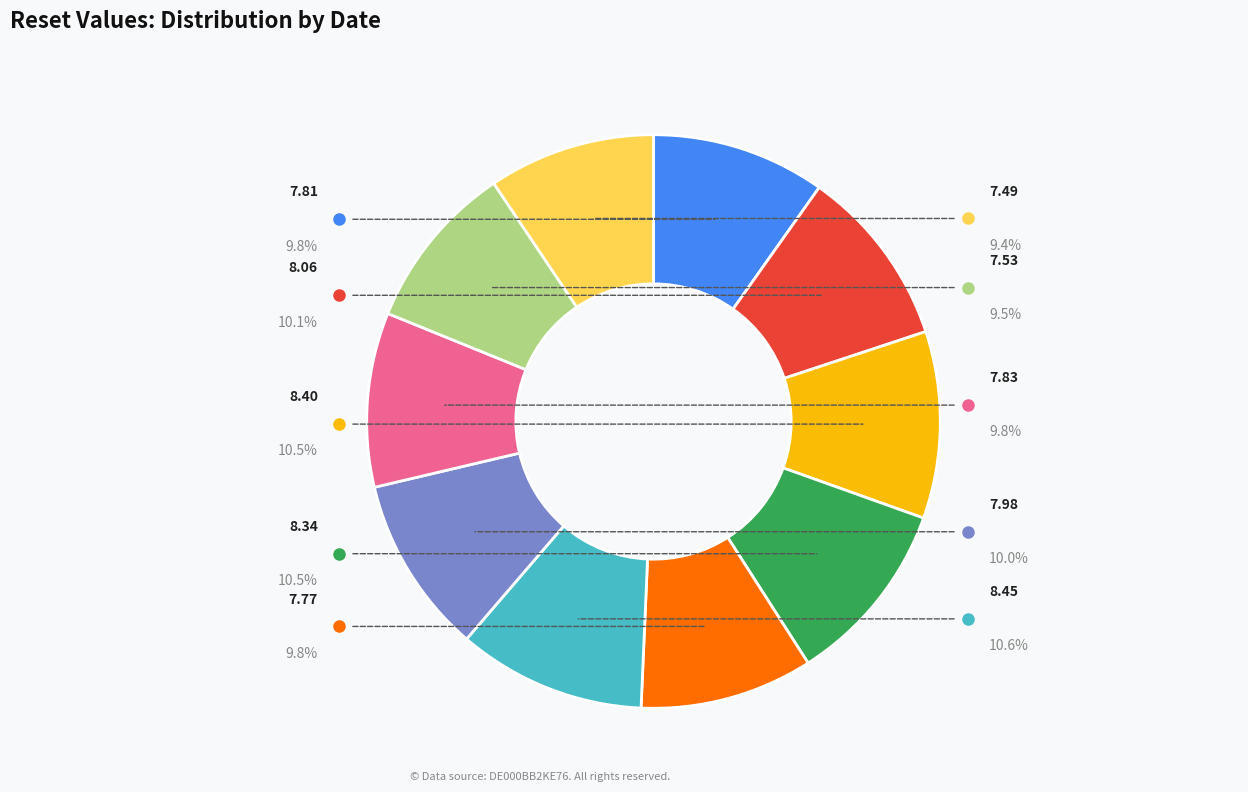

What percentage do 8.06 and 7.77 together represent?

19.9%